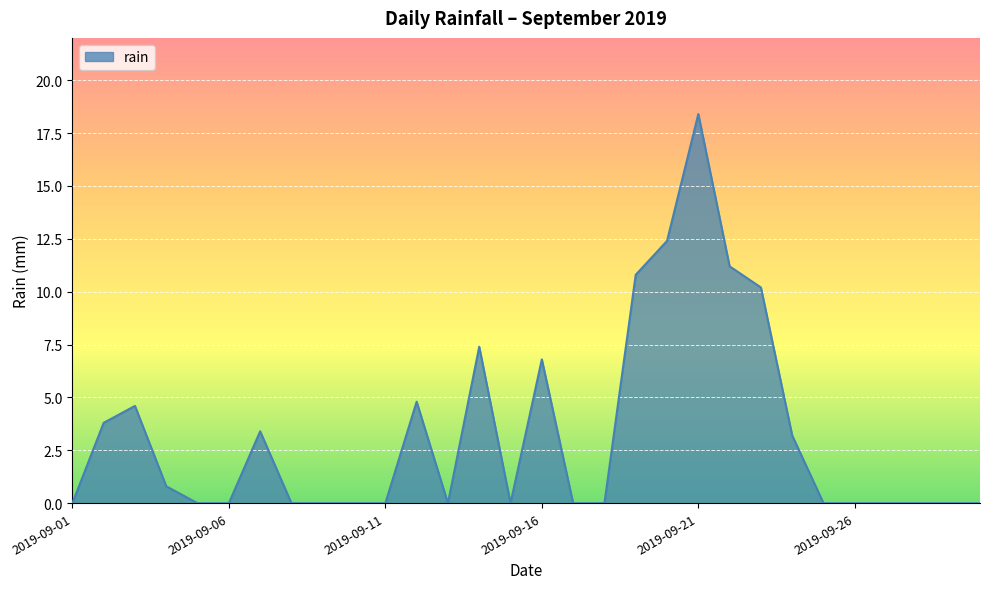

What is the difference between the maximum and minimum values?

18.4